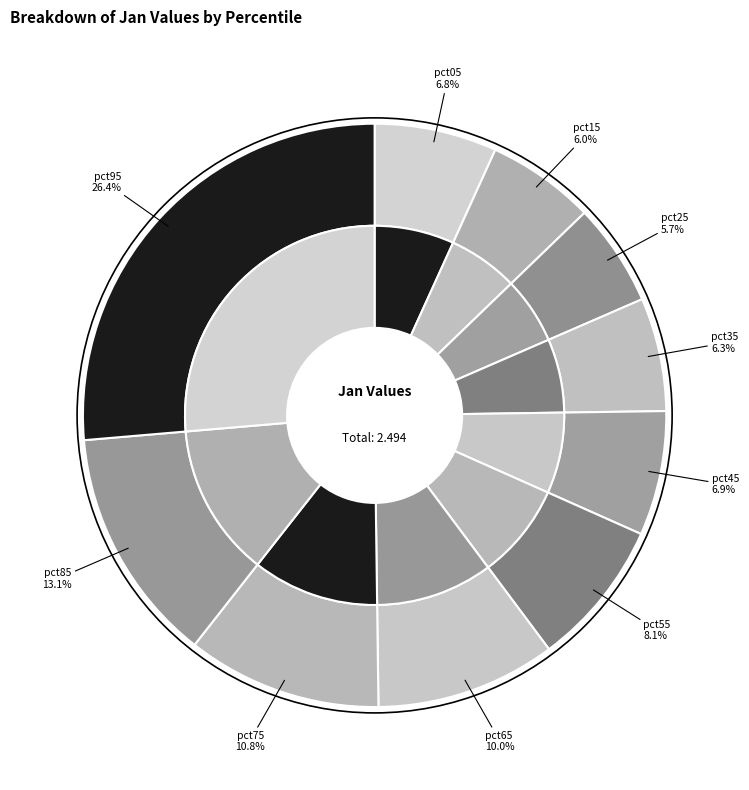

Rank the categories by value from highest to lowest.

pct95, pct85, pct75, pct65, pct55, pct45, pct05, pct35, pct15, pct25